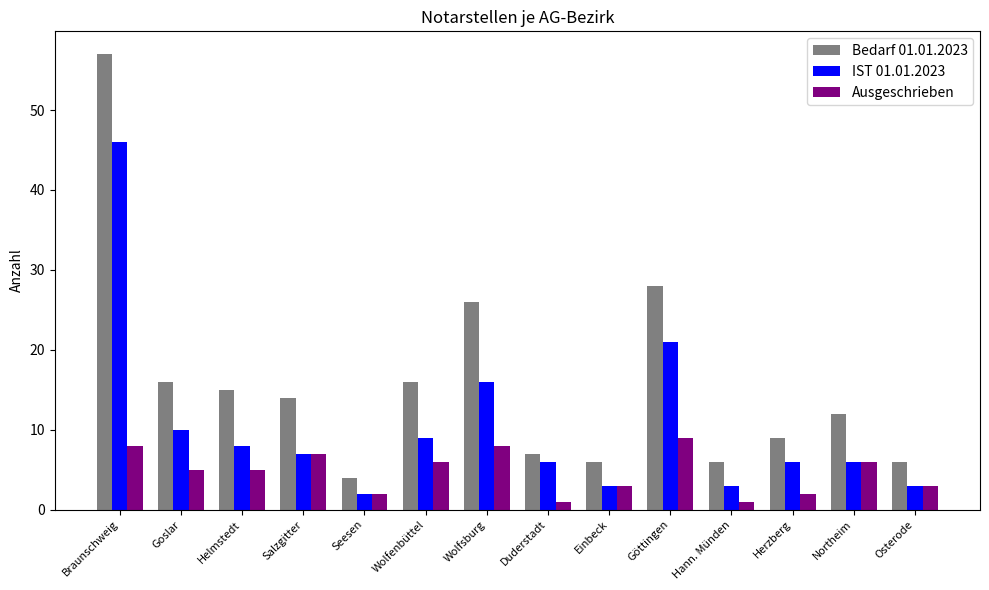

List the series in order of their overall mean, highest first.

Bedarf 01.01.2023, IST 01.01.2023, Ausgeschrieben